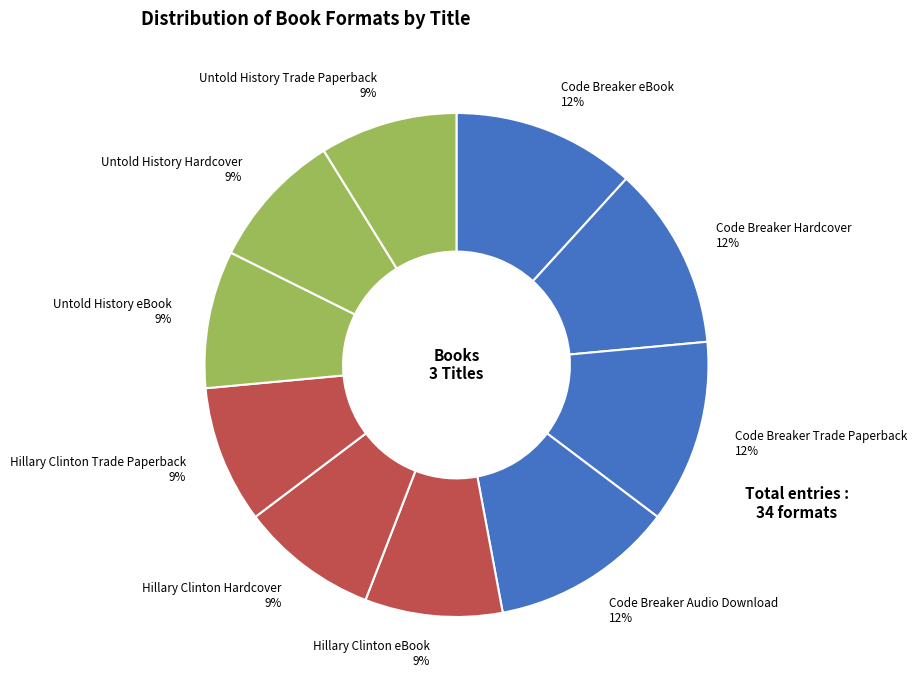

Is it true that Code Breaker Hardcover is 18% of the pie?

False